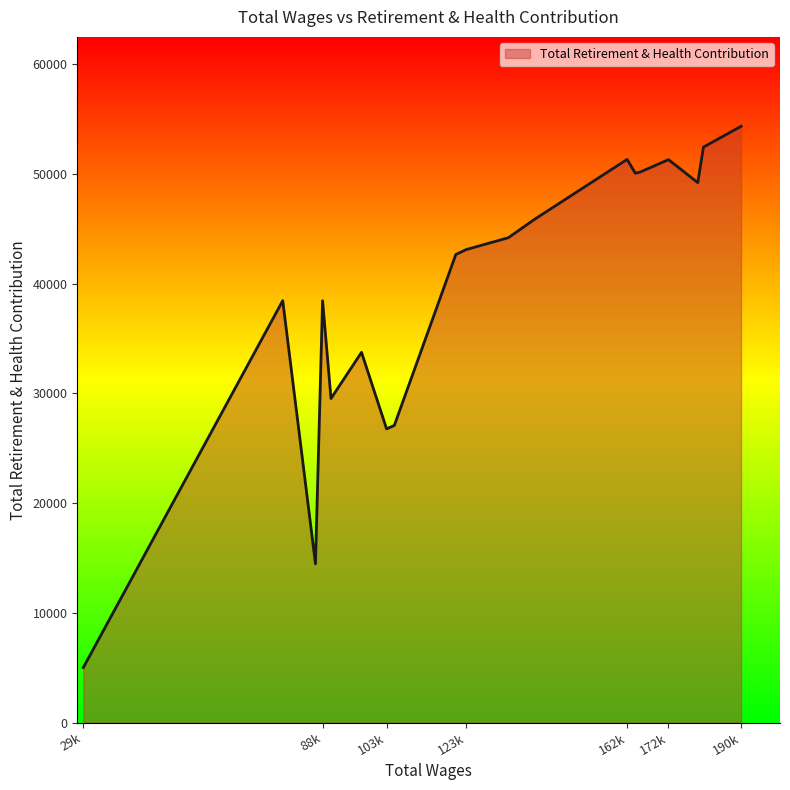

What is the maximum value shown in the chart?

54324